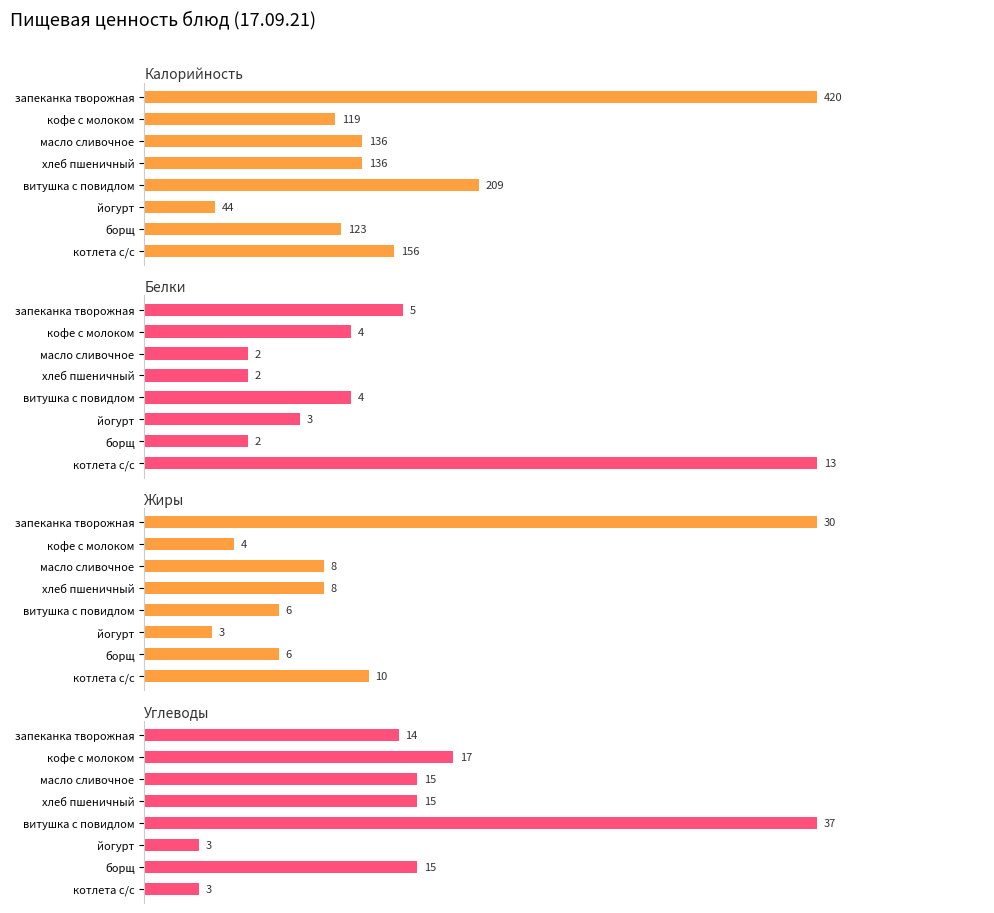

Is the value of Калорийность at запеканка творожная greater than the value of Жиры at хлеб пшеничный?

Yes